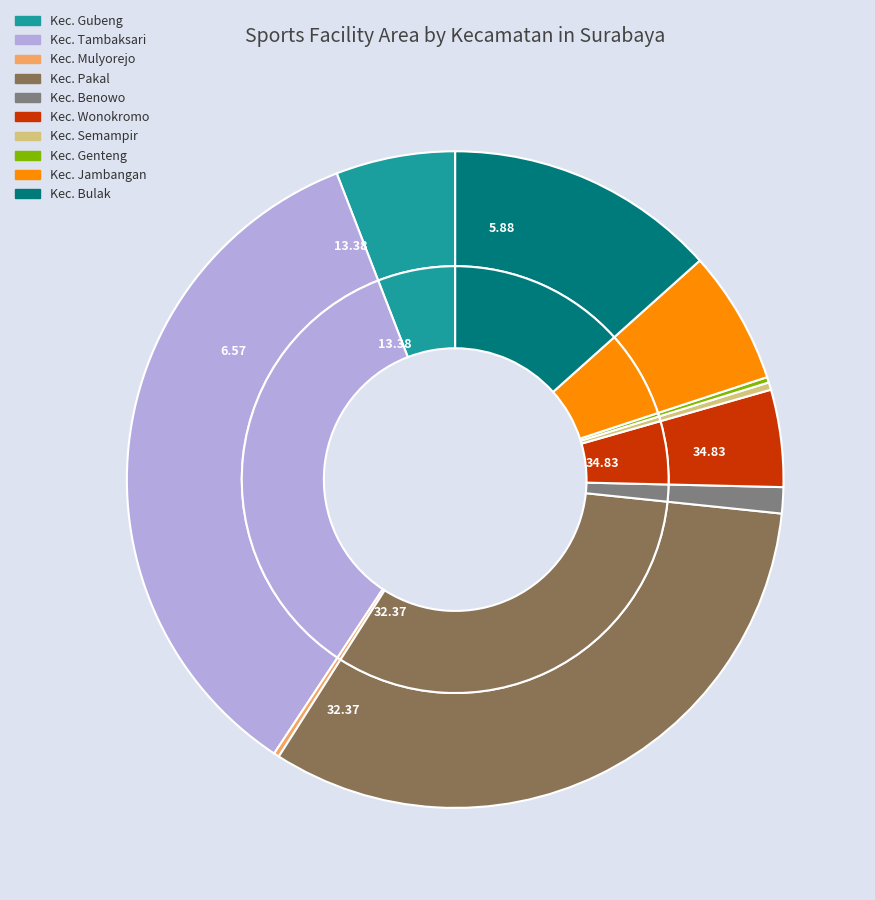

Does 0 account for over 50% of the chart?

No